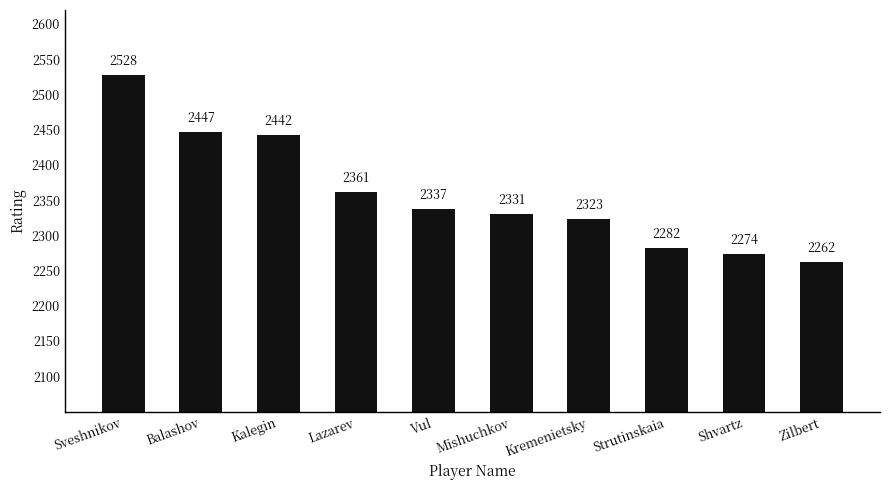

Reading left to right, transcribe all the data shown in this chart.

2528	2447	2442	2361	2337	2331	2323	2282	2274	2262